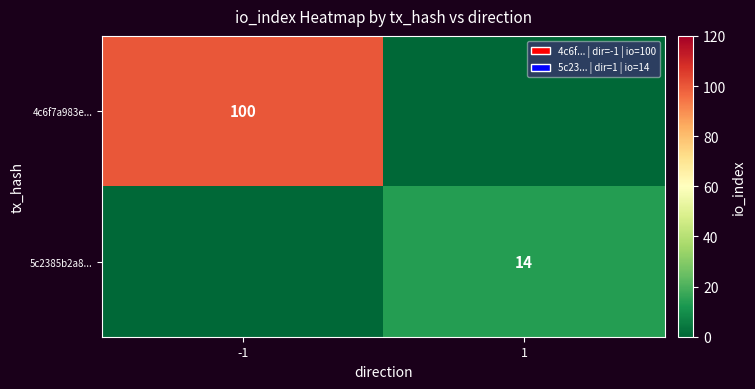

Which label corresponds to the largest value in the chart?

-1